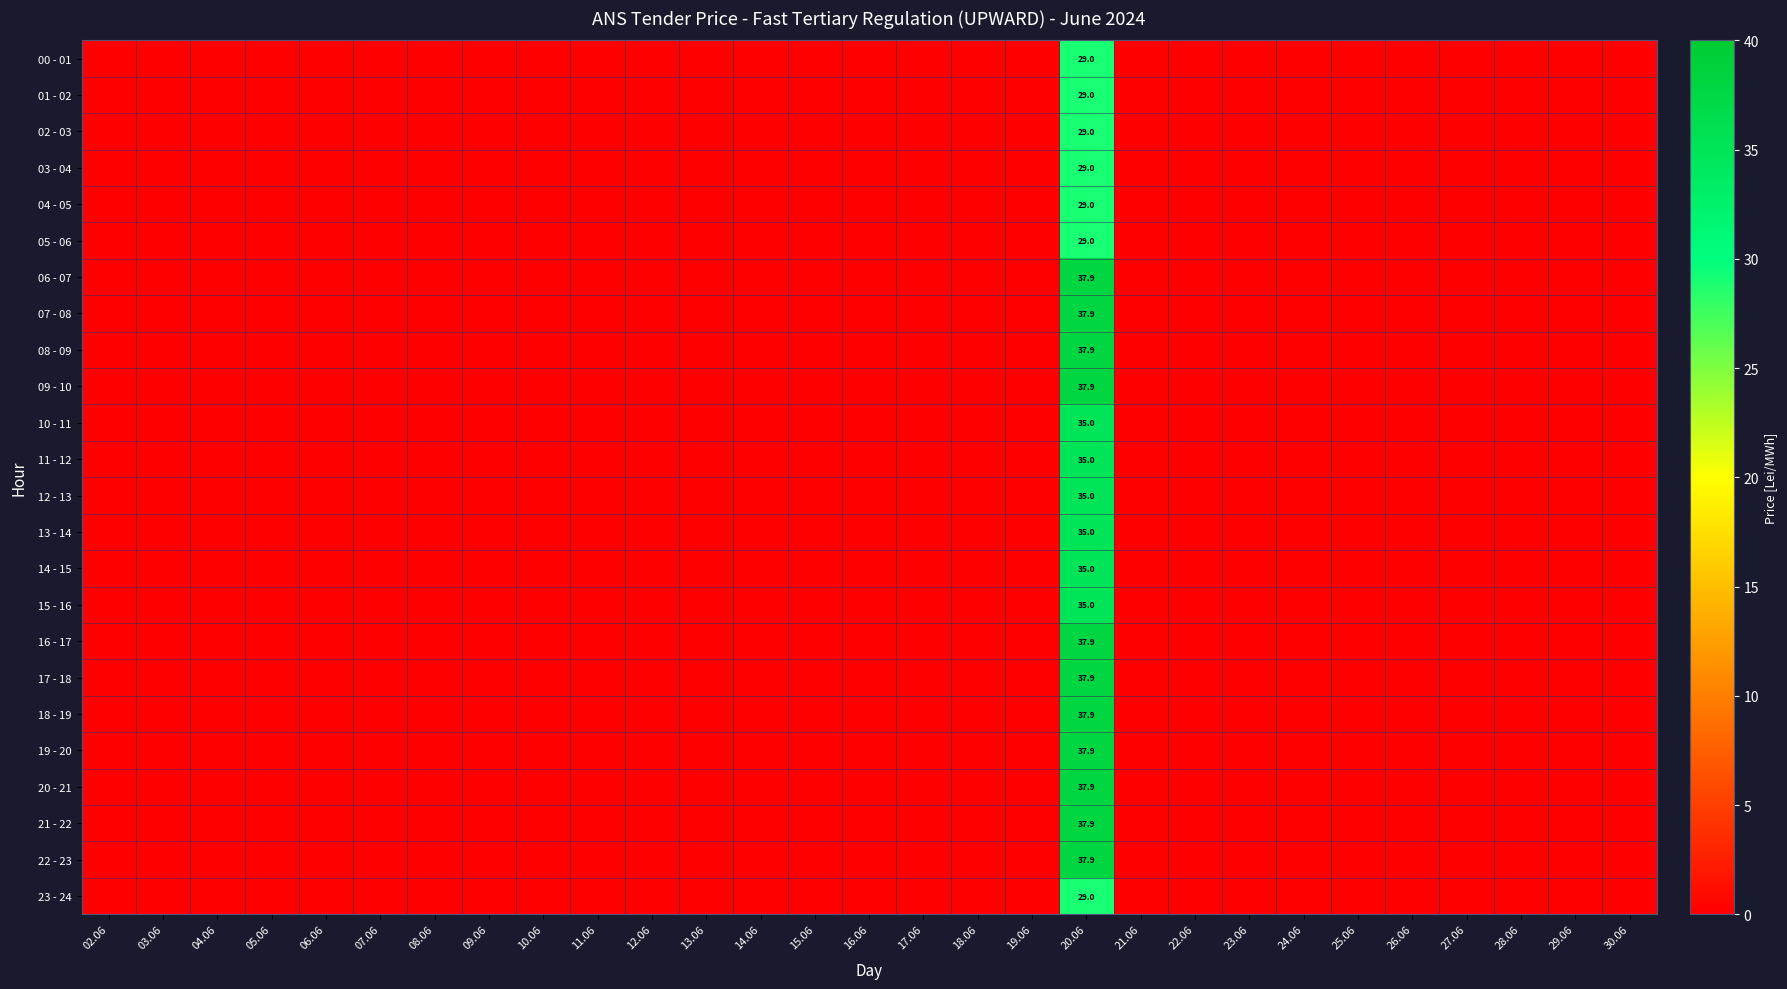

What is the maximum value shown in the chart?

37.9